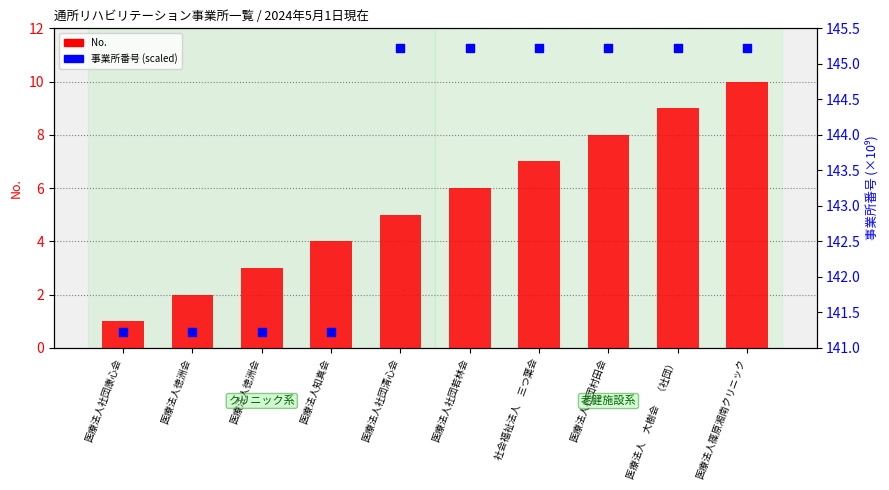

Which series has the largest total across all categories?

事業所番号 (scaled)